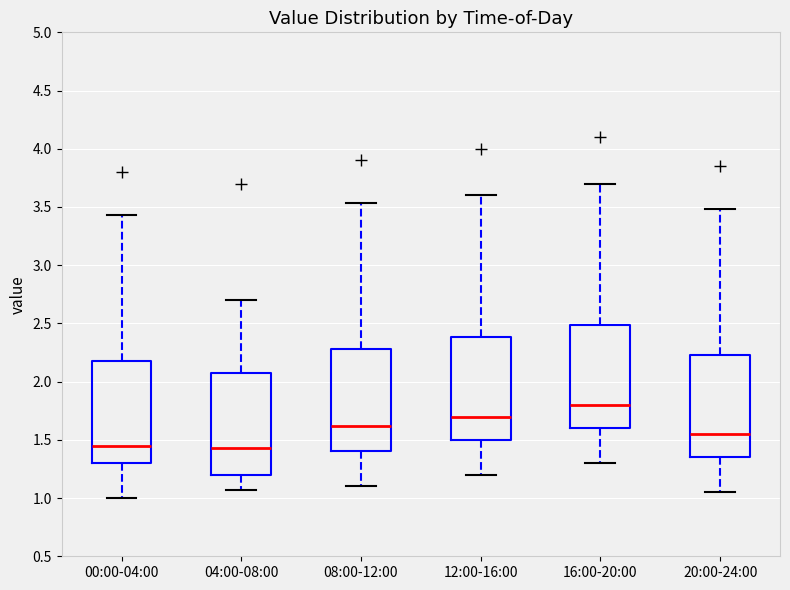

Reading left to right, read every box against the y-axis: the position of its median line, the range the box covers, and the ends of its whiskers. The values are not printed on the chart, so give them approximately, as read against the axis.

00:00-04:00: median 1.45, box 1.30 to 2.20, whiskers 1.00 to 3.45
04:00-08:00: median 1.45, box 1.20 to 2.10, whiskers 1.05 to 2.70
08:00-12:00: median 1.60, box 1.40 to 2.30, whiskers 1.10 to 3.55
12:00-16:00: median 1.70, box 1.50 to 2.40, whiskers 1.20 to 3.60
16:00-20:00: median 1.80, box 1.60 to 2.50, whiskers 1.30 to 3.70
20:00-24:00: median 1.55, box 1.35 to 2.25, whiskers 1.05 to 3.50